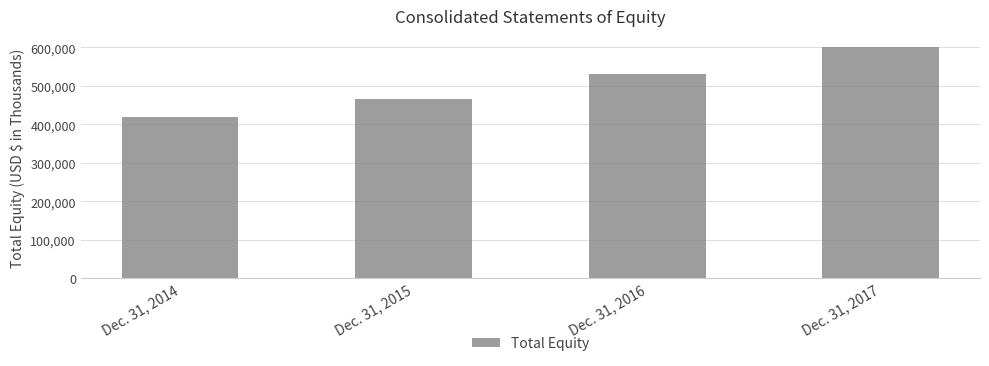

What is the ratio of the value at Dec. 31, 2016 to the value at Dec. 31, 2015?

1.1